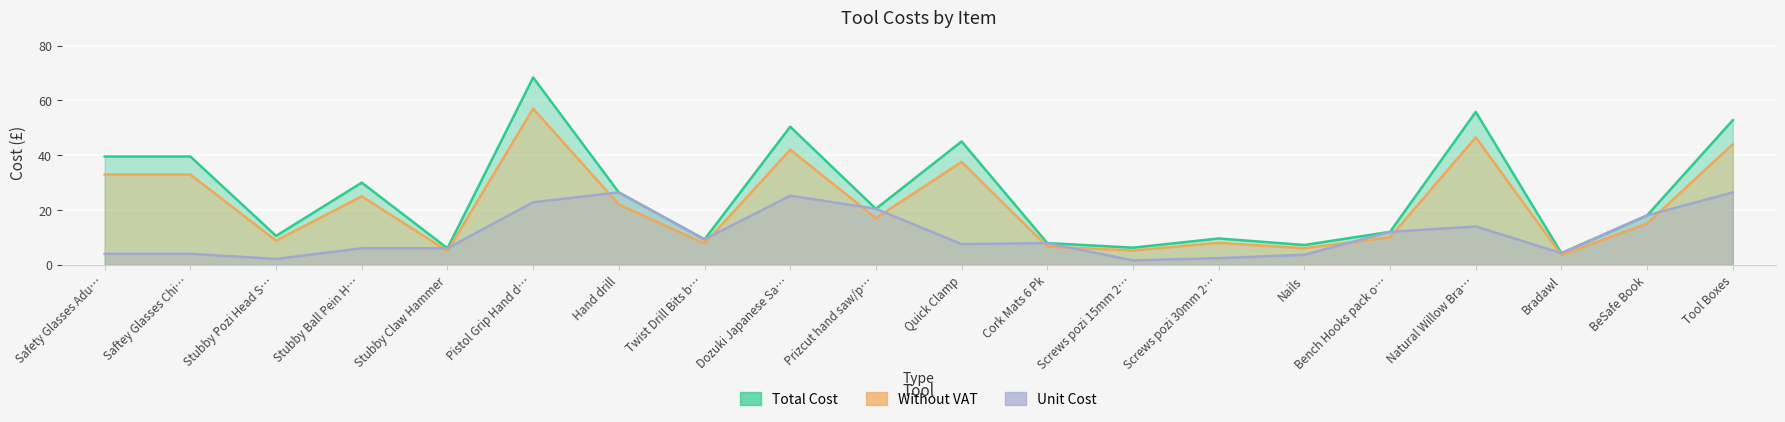

True or false: Unit Cost has more than 0 points higher than both neighbors.

True